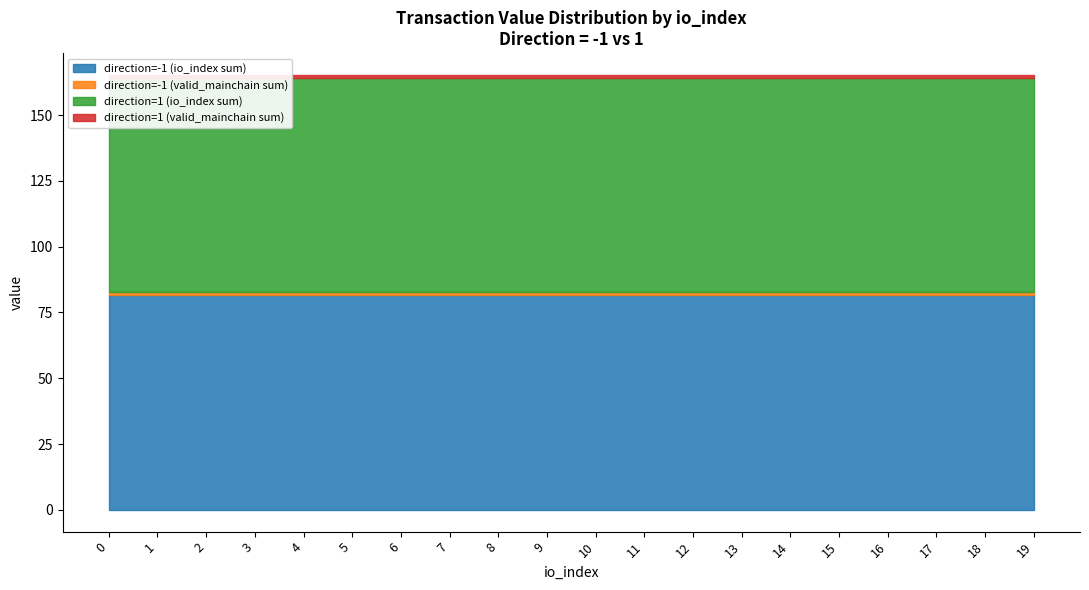

True or false: direction=1 (io_index sum) has more than 1 points higher than both neighbors.

False